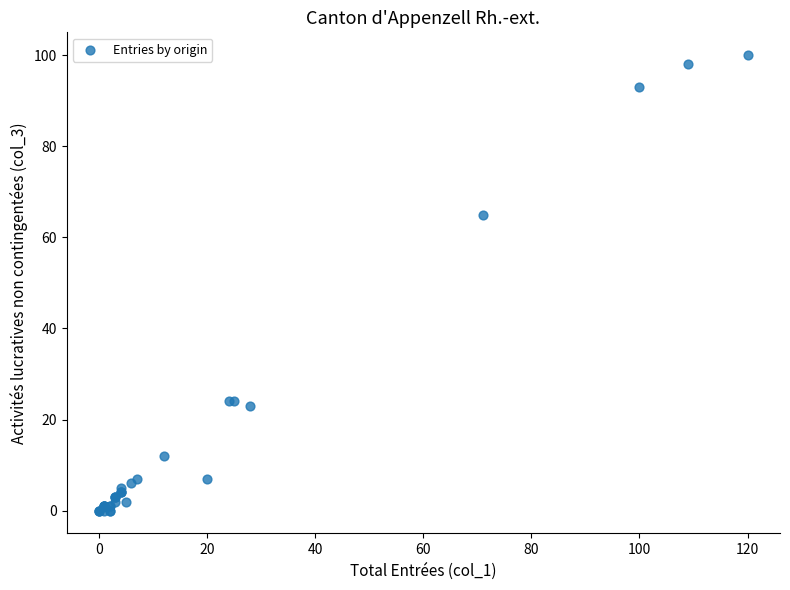

What Y value in the scatter plot is closest to 50?

65